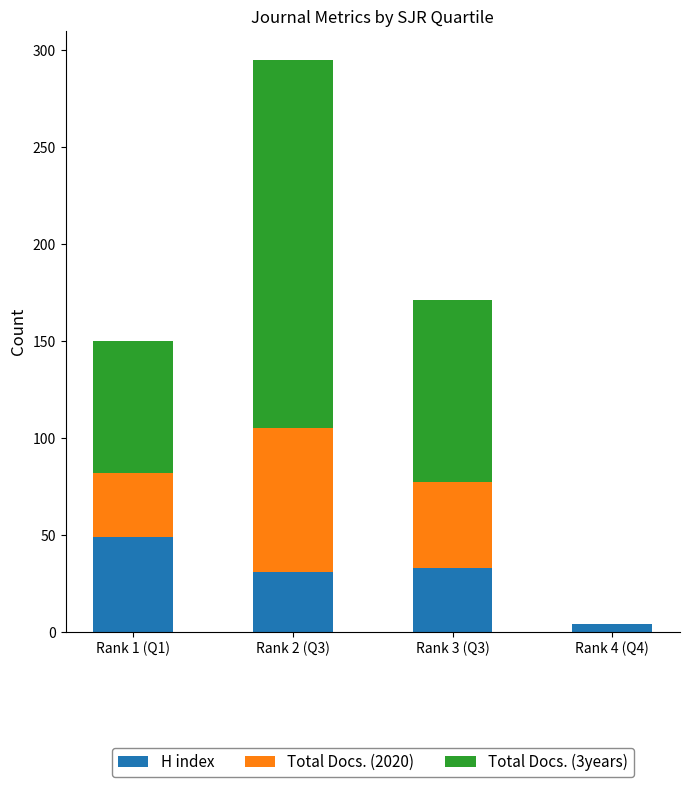

At which category is the sum across all series the highest?

Rank 2 (Q3)